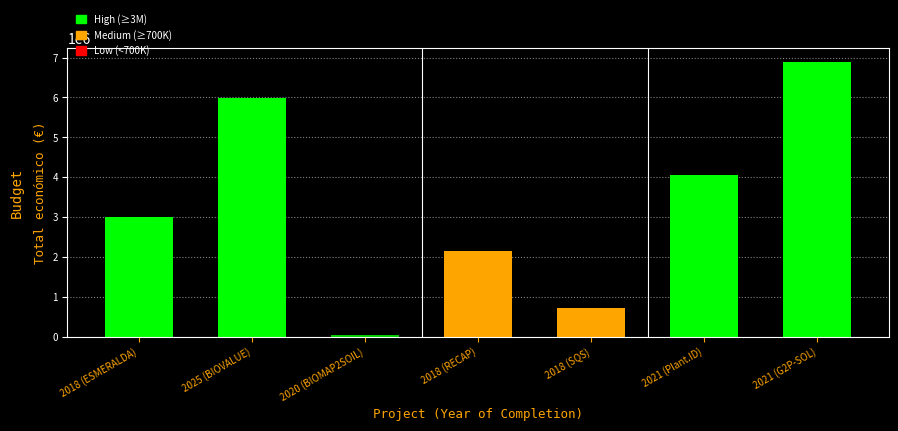

At which label is the value closest to 3470632?

2018 (ESMERALDA)